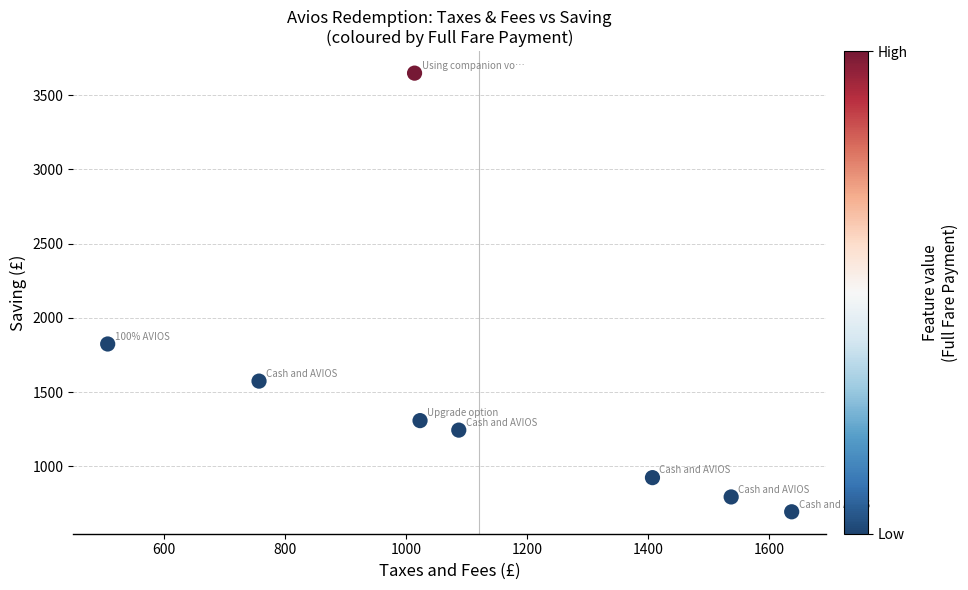

What Y value in the scatter plot is closest to 2171?

1824